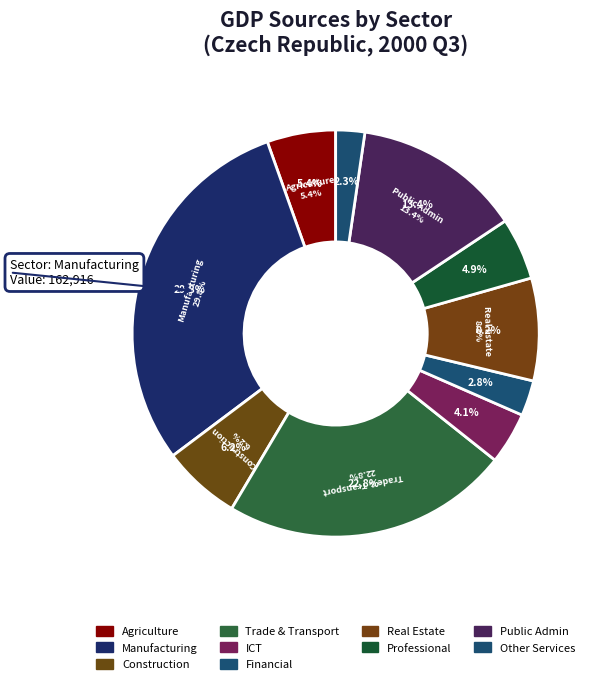

How many segments does this pie chart have?

10